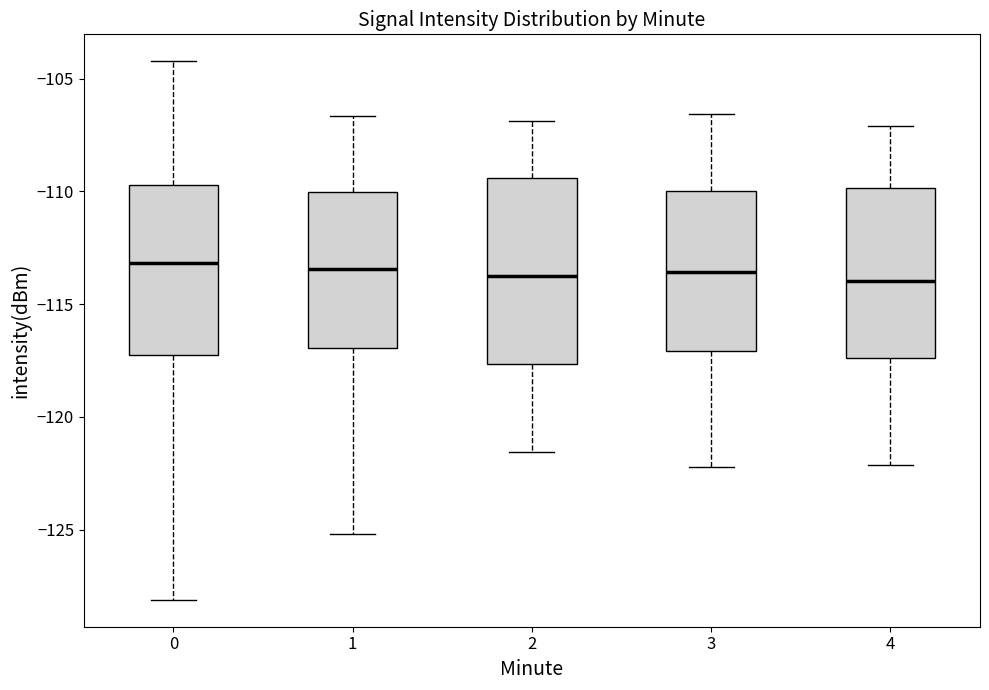

Comparing the boxes themselves (not the whiskers), which one is the tallest?

2